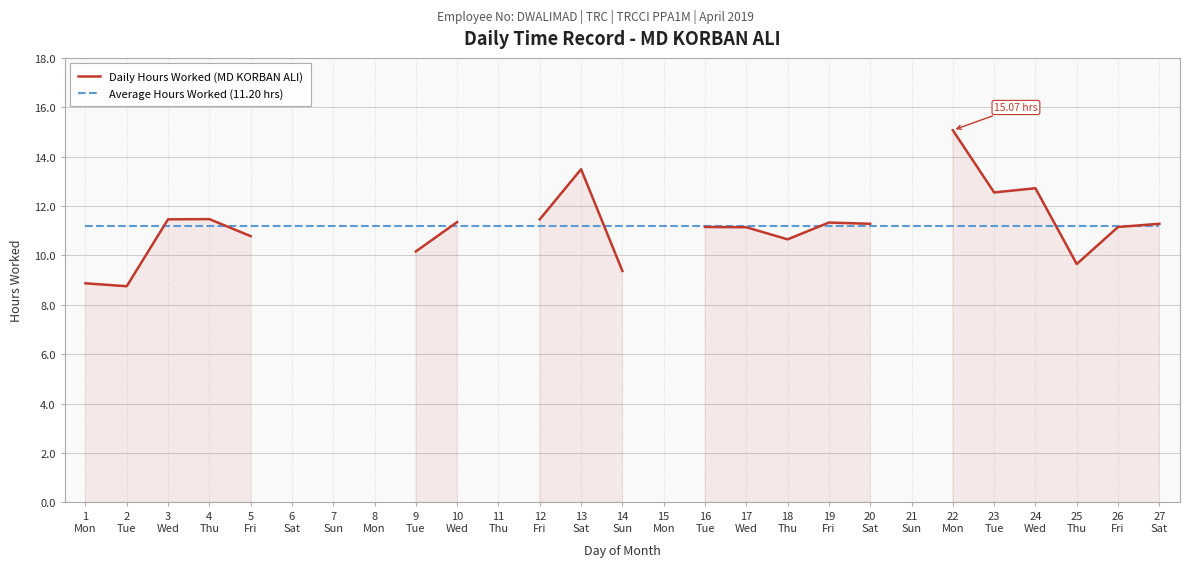

How many positive values does the Daily Hours Worked (MD KORBAN ALI) series have?

21